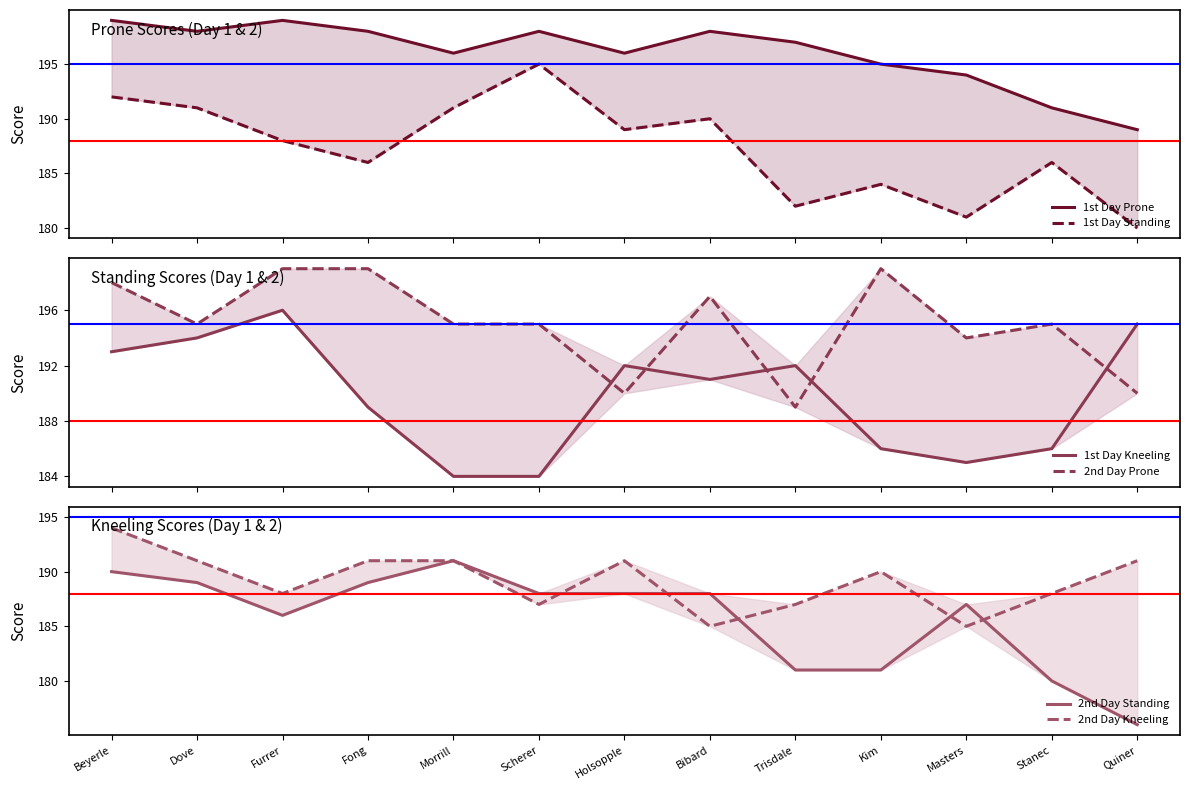

Does the chart display data point markers on the line(s)?

No